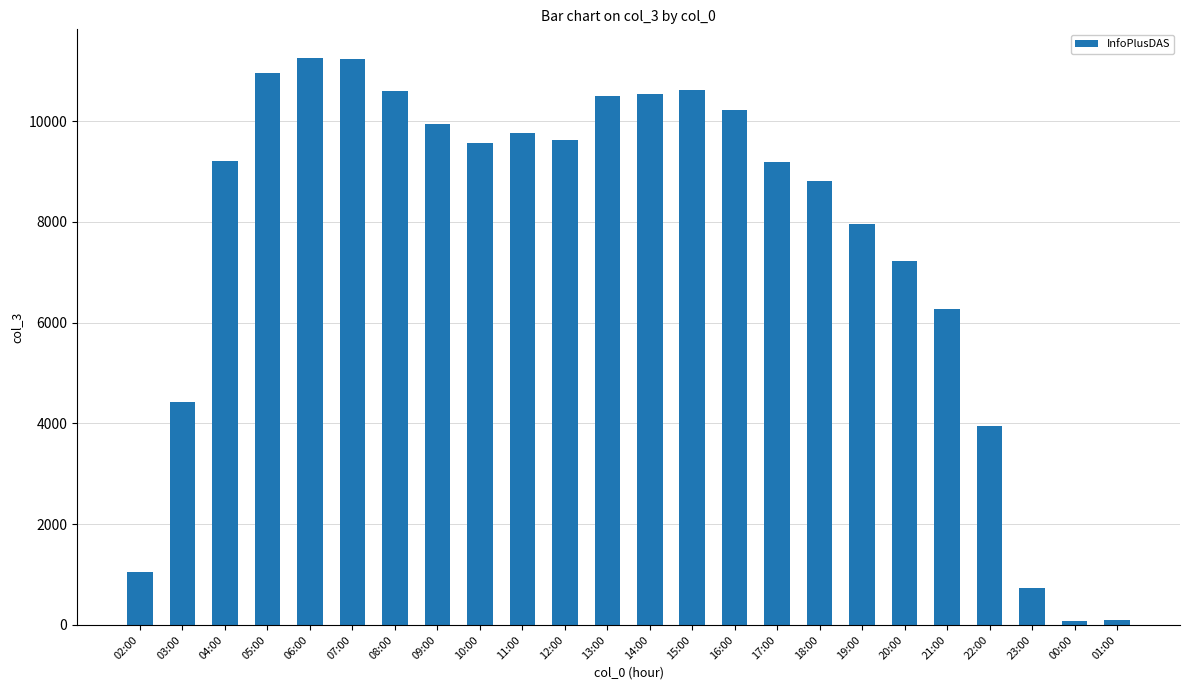

What is the sum of all values?

183844